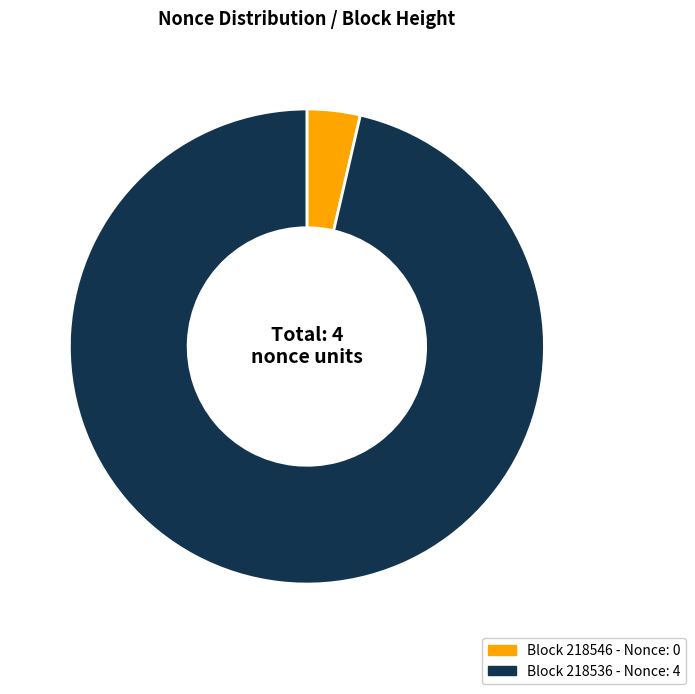

Is there any slice that represents more than half of the pie?

Yes